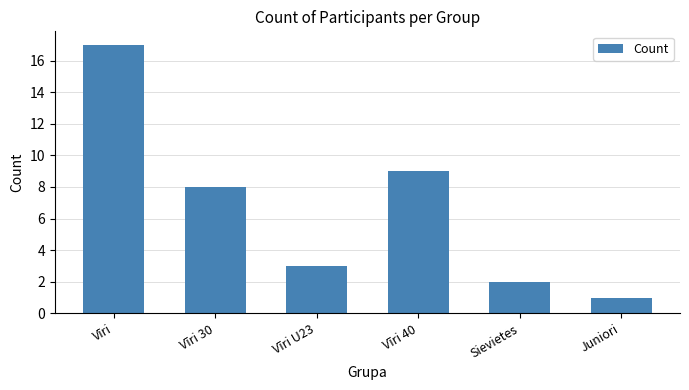

Reading right to left, transcribe all the data shown in this chart.

Juniori=1	Sievietes=2	Vīri 40=9	Vīri U23=3	Vīri 30=8	Vīri=17